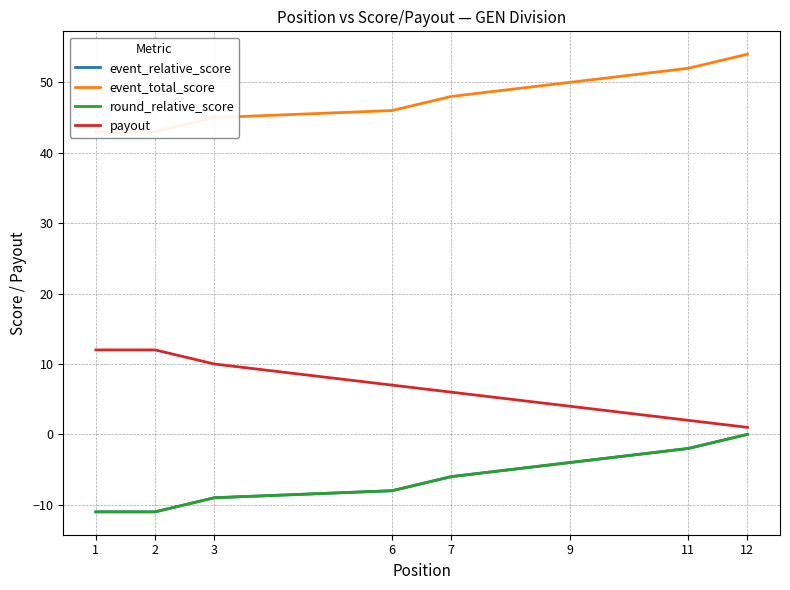

The round_relative_score series shows -3 at 3. True or false?

False